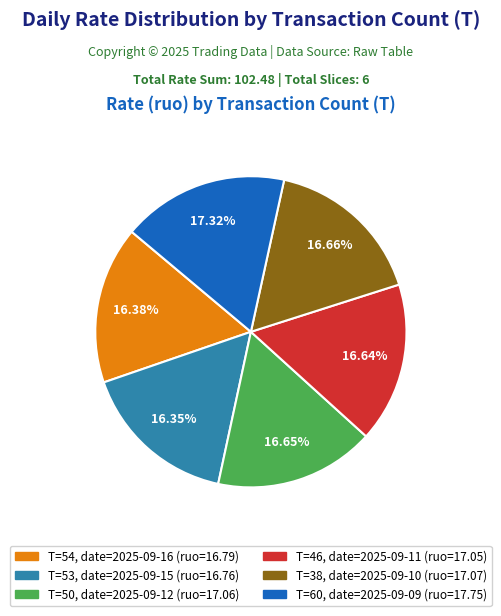

To the nearest percent, what is the average slice percentage?

17%